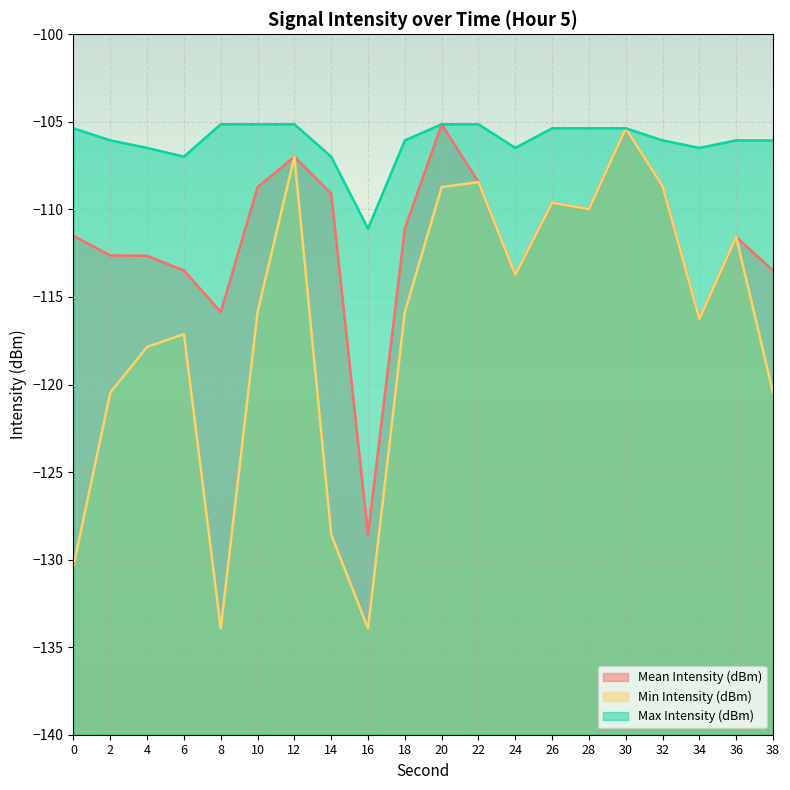

Is the value of Min Intensity (dBm) at 38 greater than the value of Mean Intensity (dBm) at 38?

No